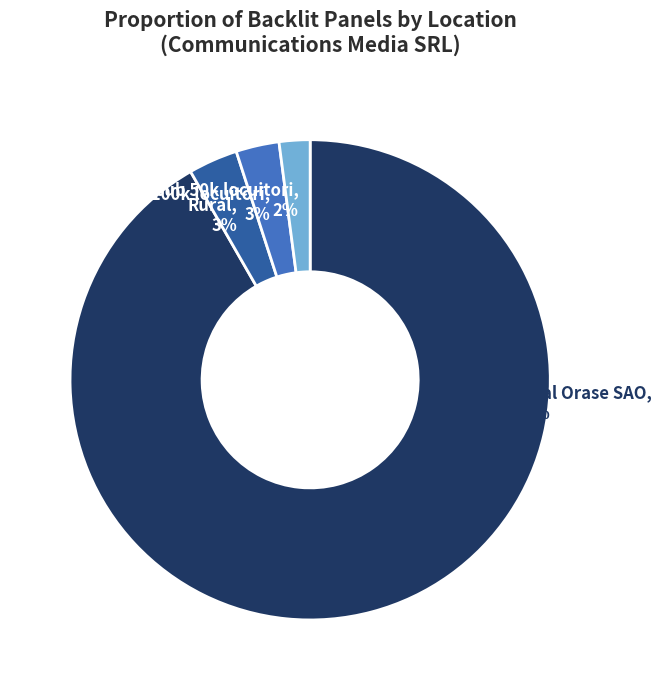

How many slices are in this pie chart?

4